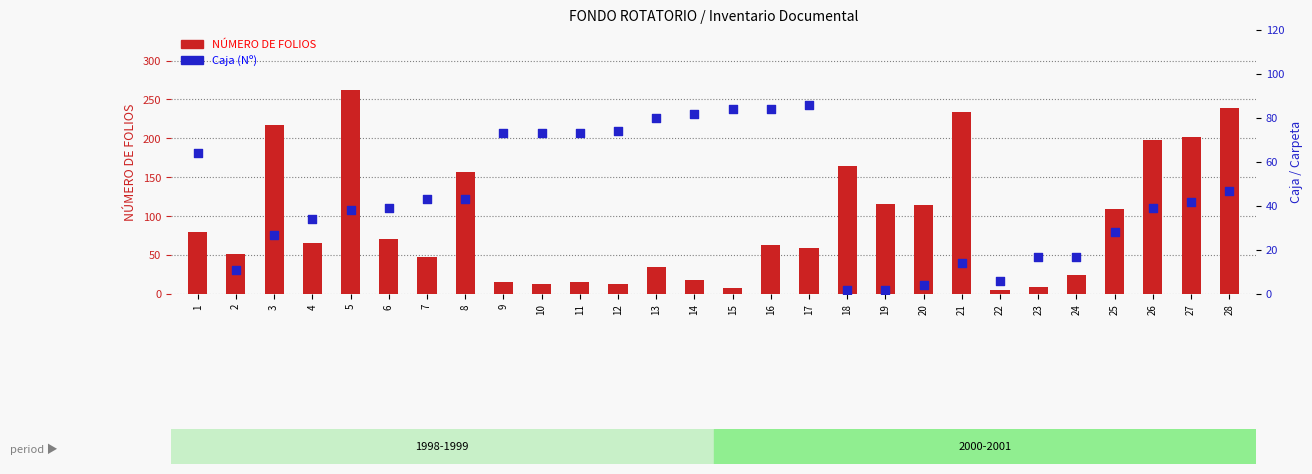

What is the total value across all series at 22?

11